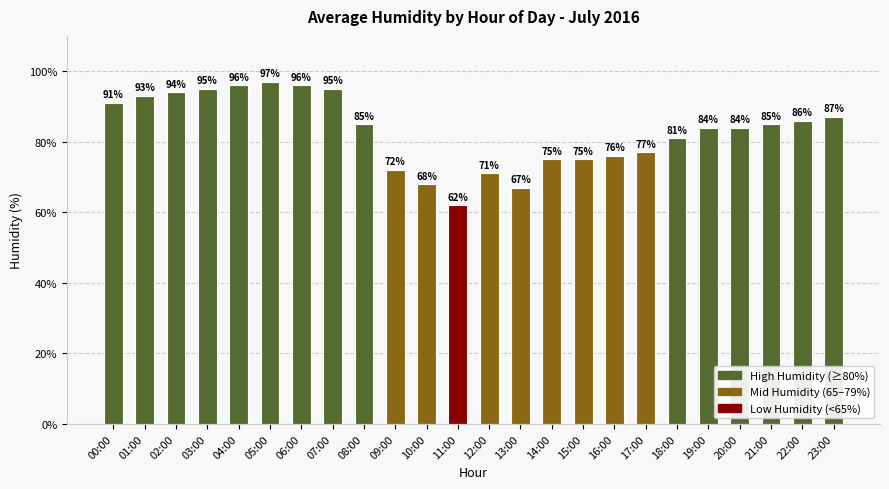

What is the approximate value at 16:00, to the nearest 5?

75